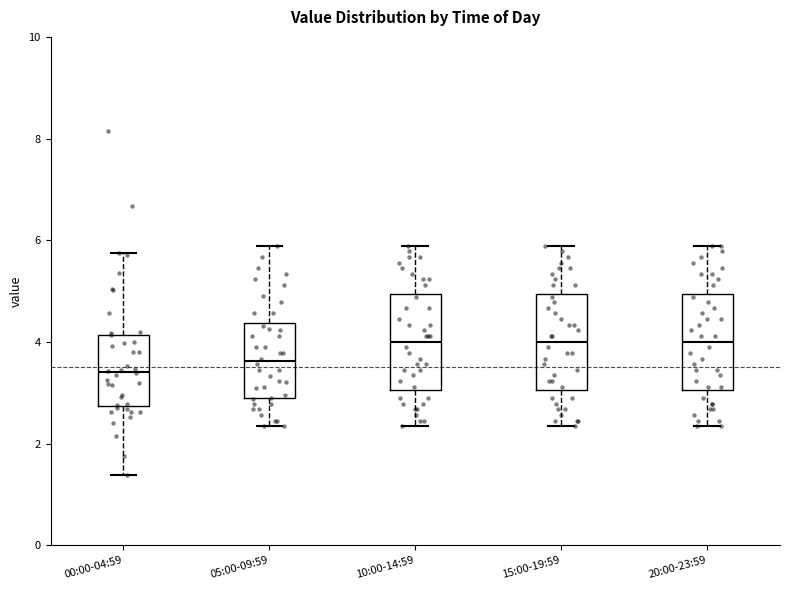

Which box has the lowest median line?

00:00-04:59